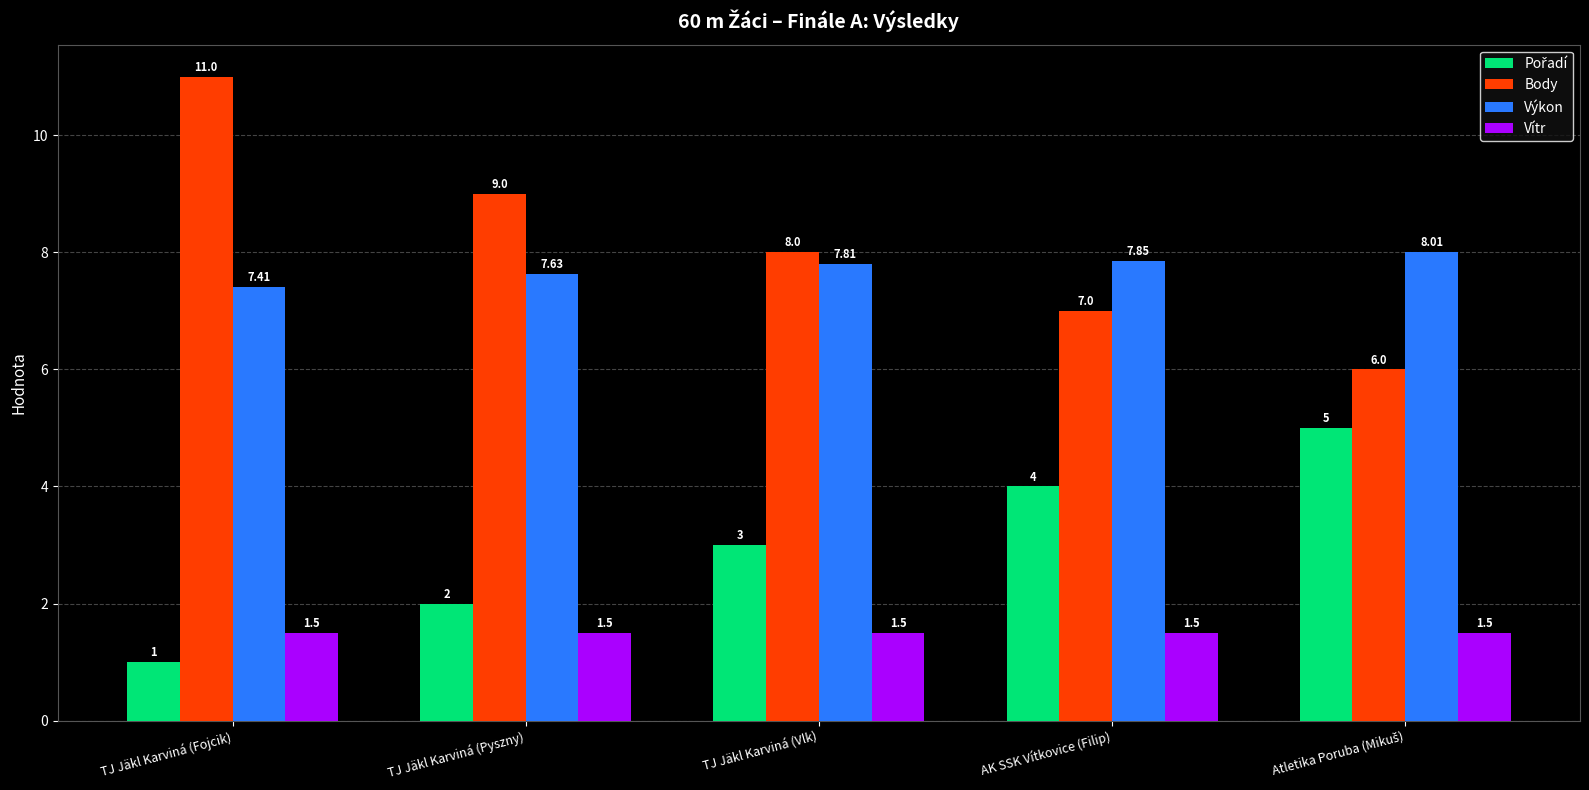

What is the sum of the Body values at TJ Jäkl Karviná (Fojcik) and TJ Jäkl Karviná (Pyszny)?

20.0